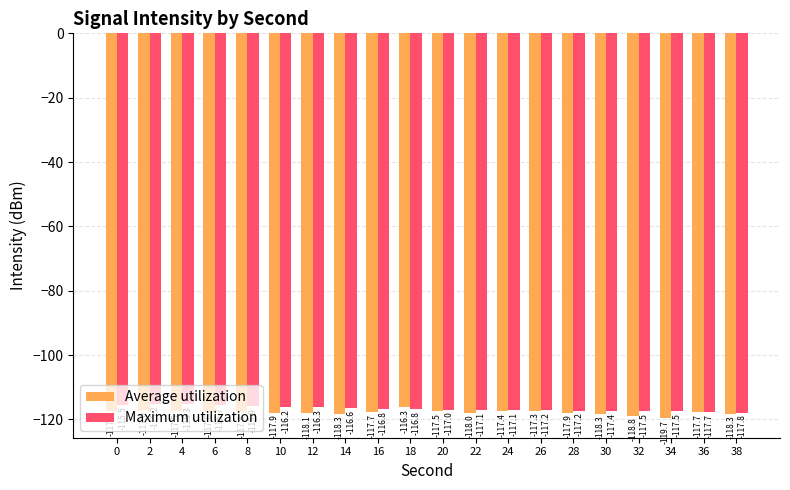

What is the sum of all Maximum utilization values?

-2333.9